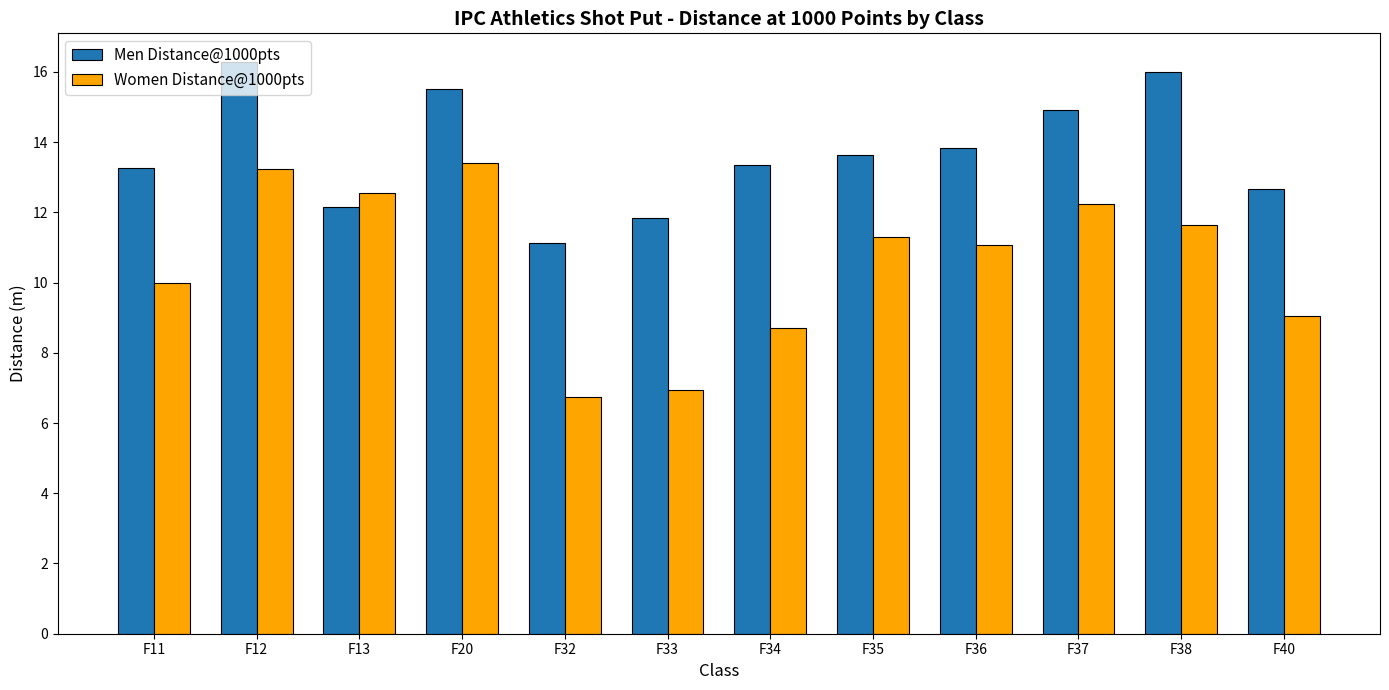

Which series changed the most between F36 and F40?

Women Distance@1000pts